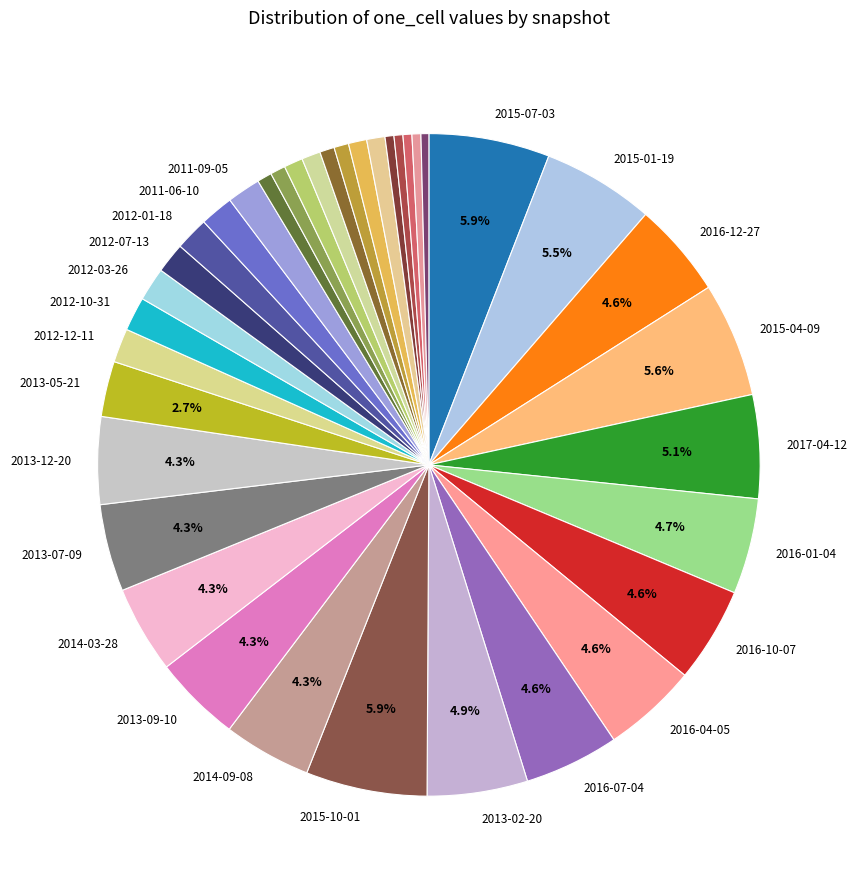

How many slices are in this pie chart?

37